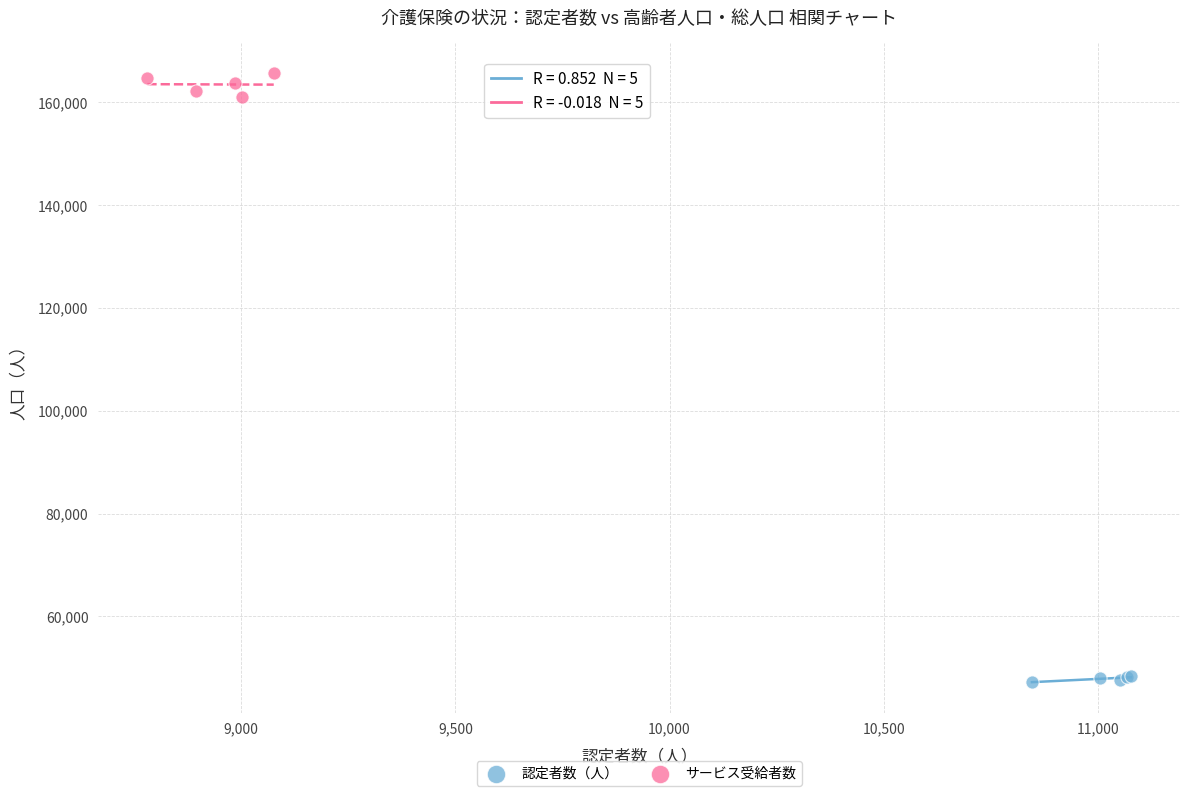

Which series contains the lowest Y value?

認定者数（人）